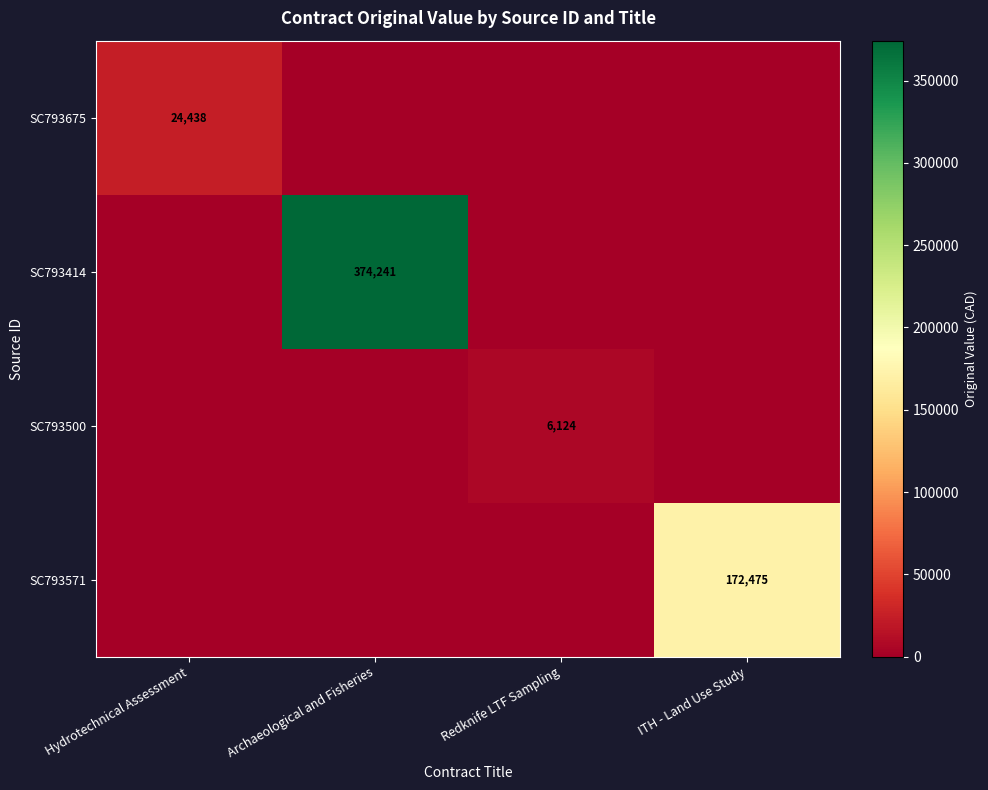

At how many categories does at least one series exceed 328290?

1